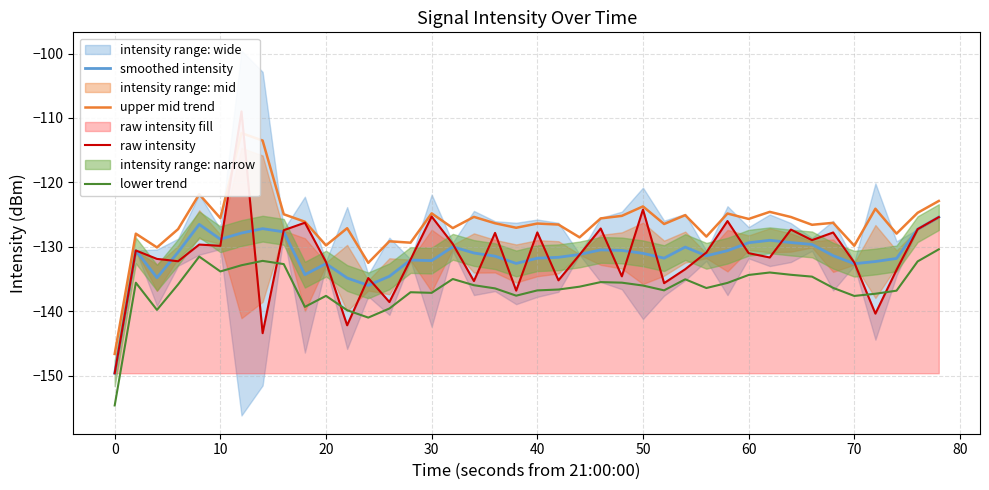

What is the maximum value for smoothed intensity?

-125.4